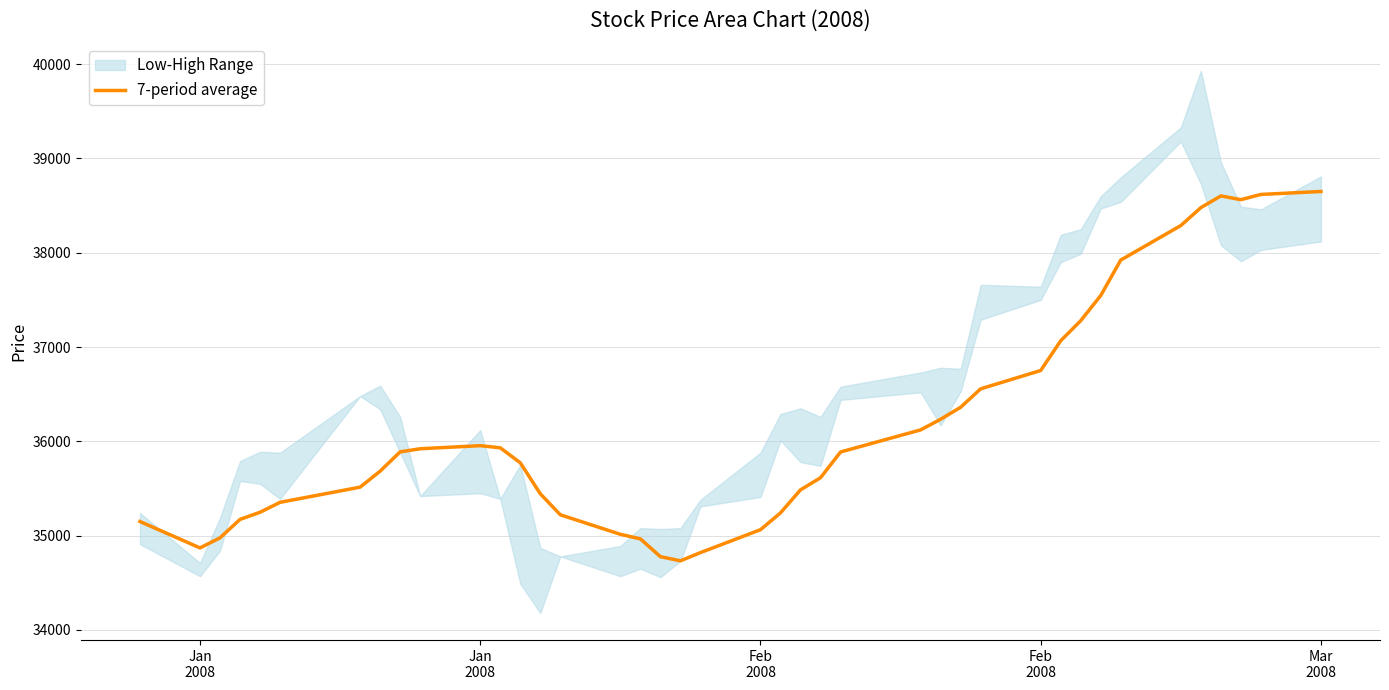

Where is the data nearest to the value 36691?

Feb 2008